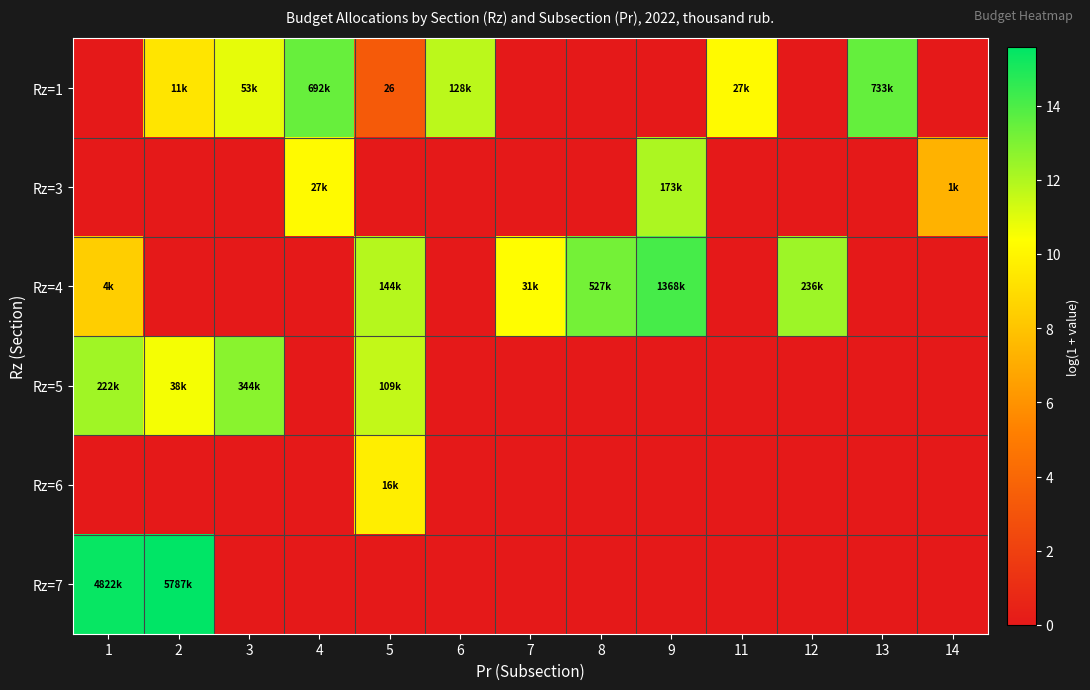

At which category is the sum across all series the highest?

5